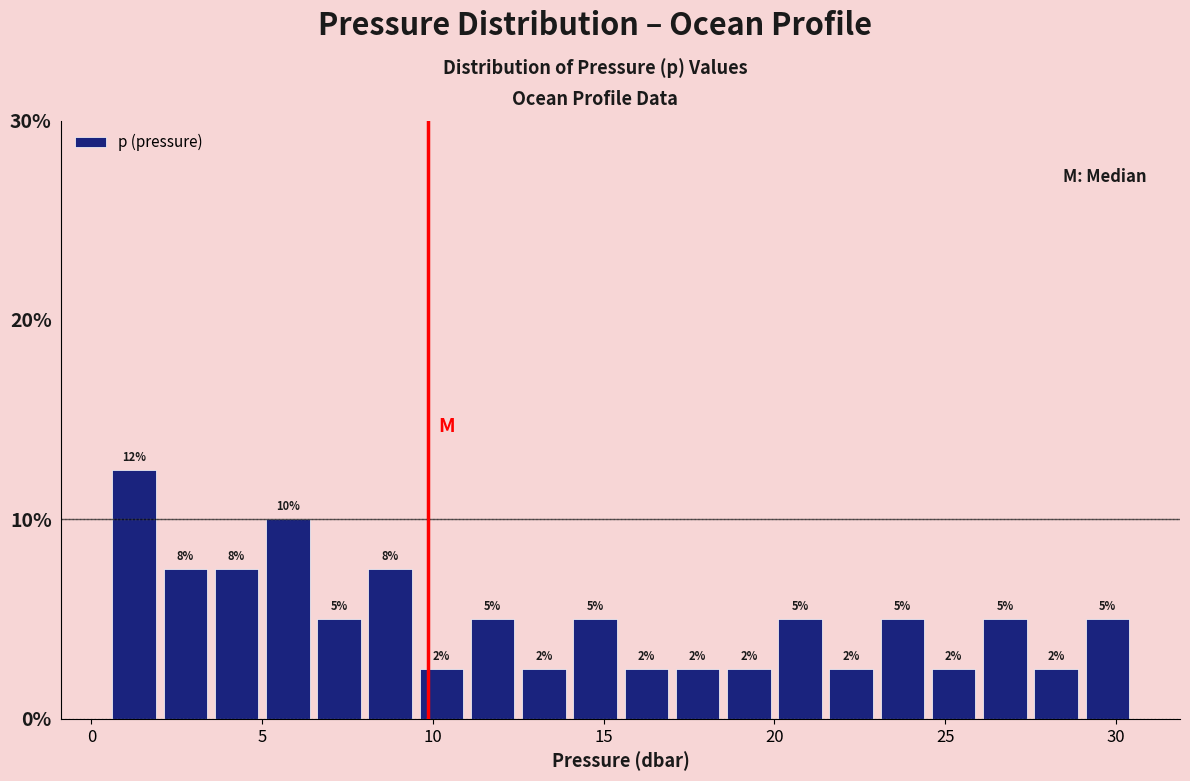

Around what value on the x-axis is the tallest bar? Give the approximate position of its centre, as read against the axis.

1.5